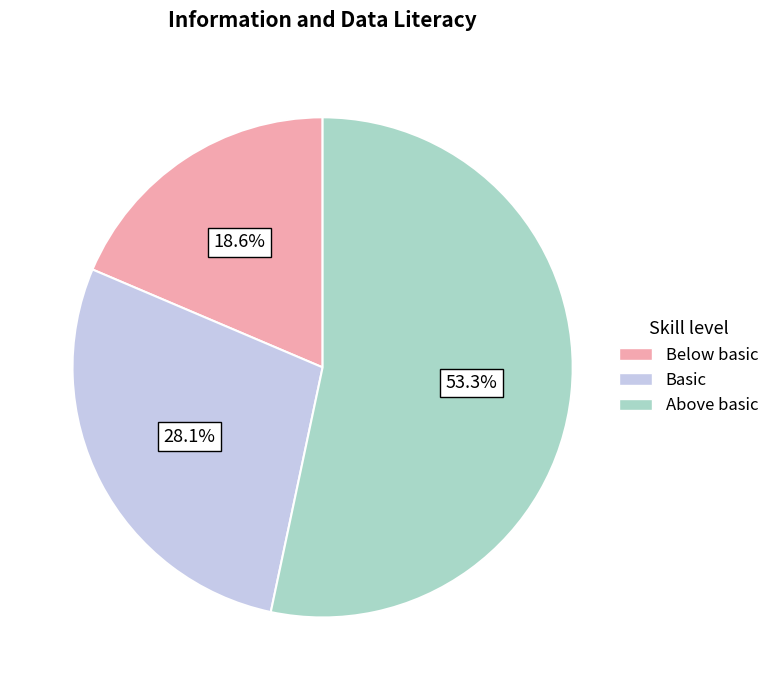

What is the ratio of the value at Basic to the value at Below basic?

1.5